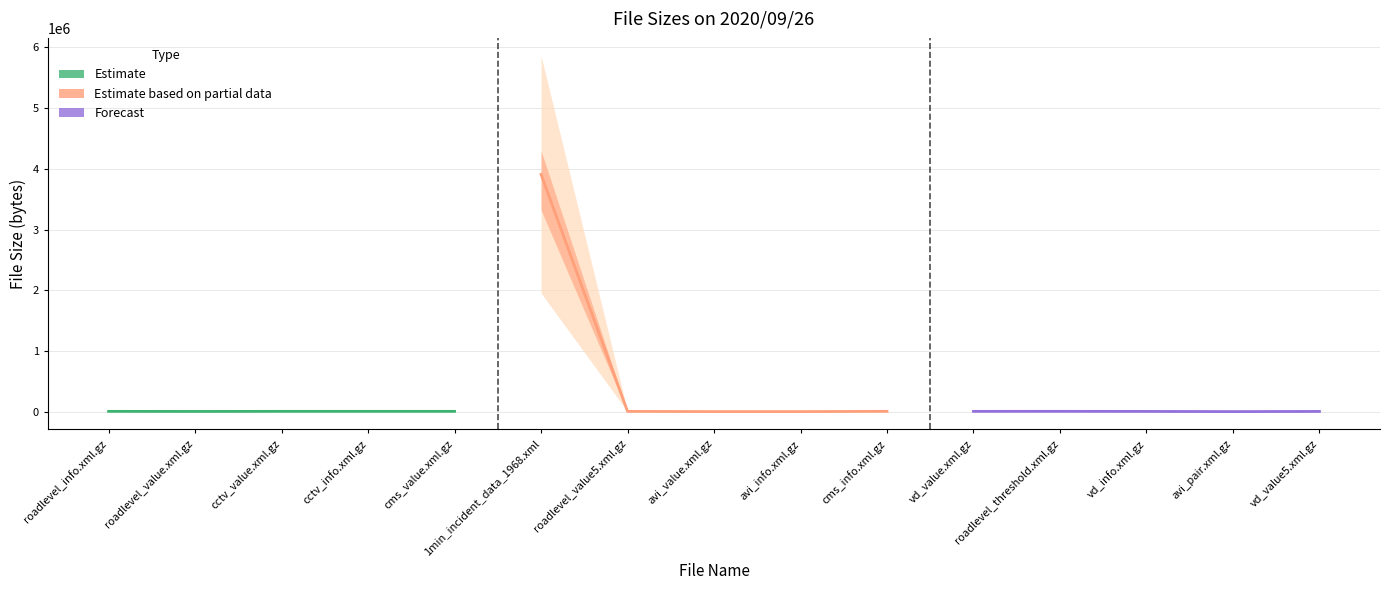

What is the minimum value shown in the chart?

1440